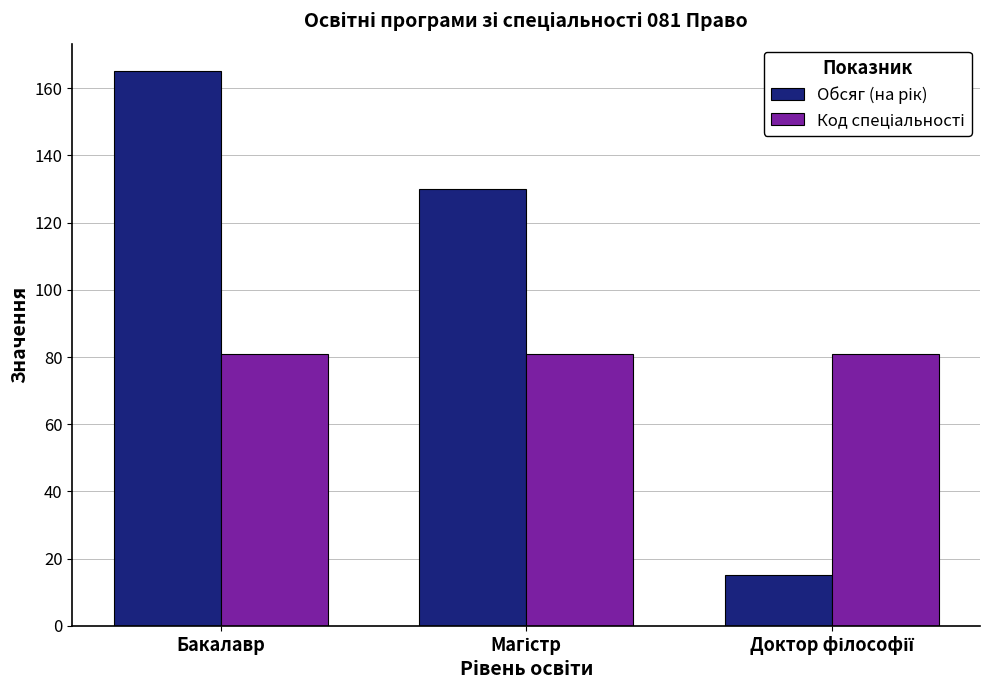

What is the spread (max minus min) of values at Бакалавр?

84